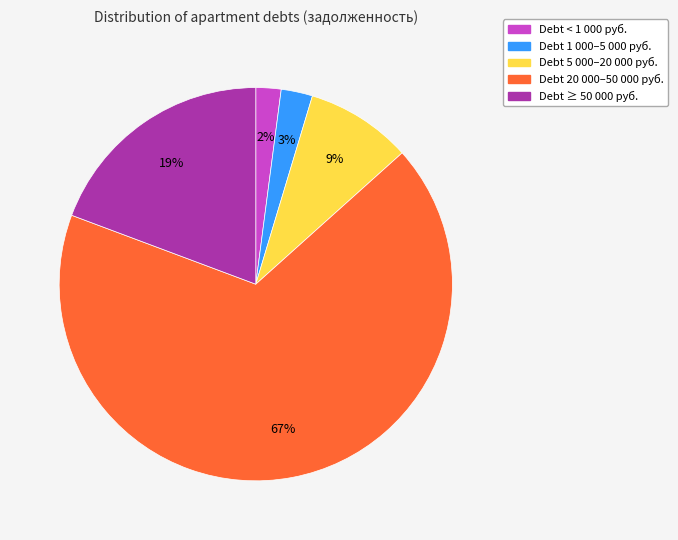

Is there any slice that represents more than half of the pie?

Yes